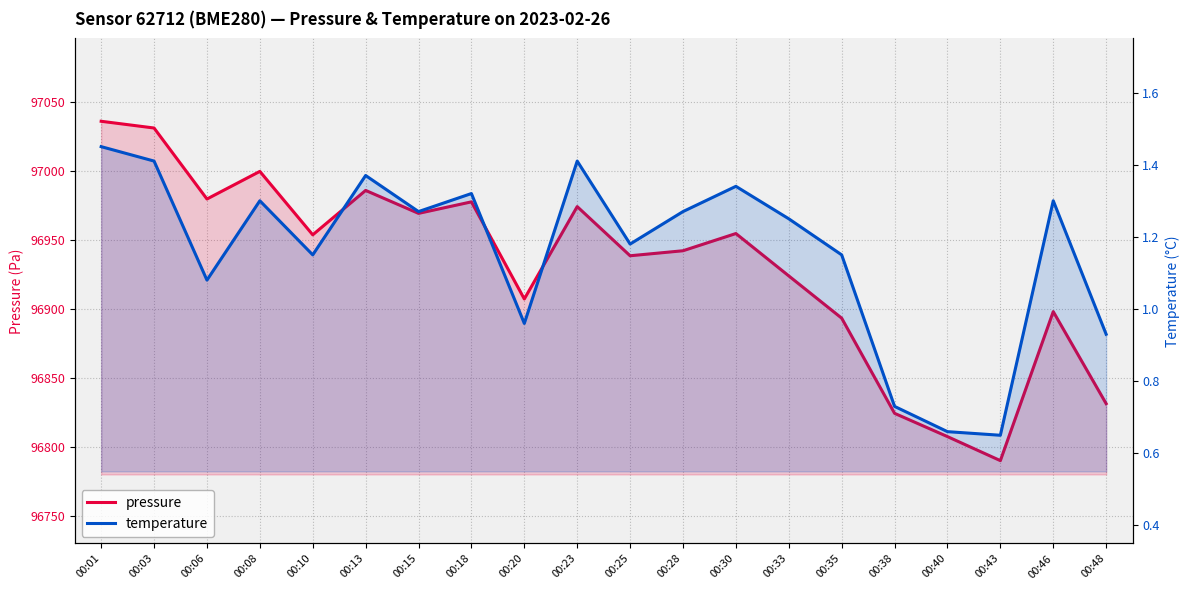

What is the difference between the second highest and minimum values in the pressure series?

240.8